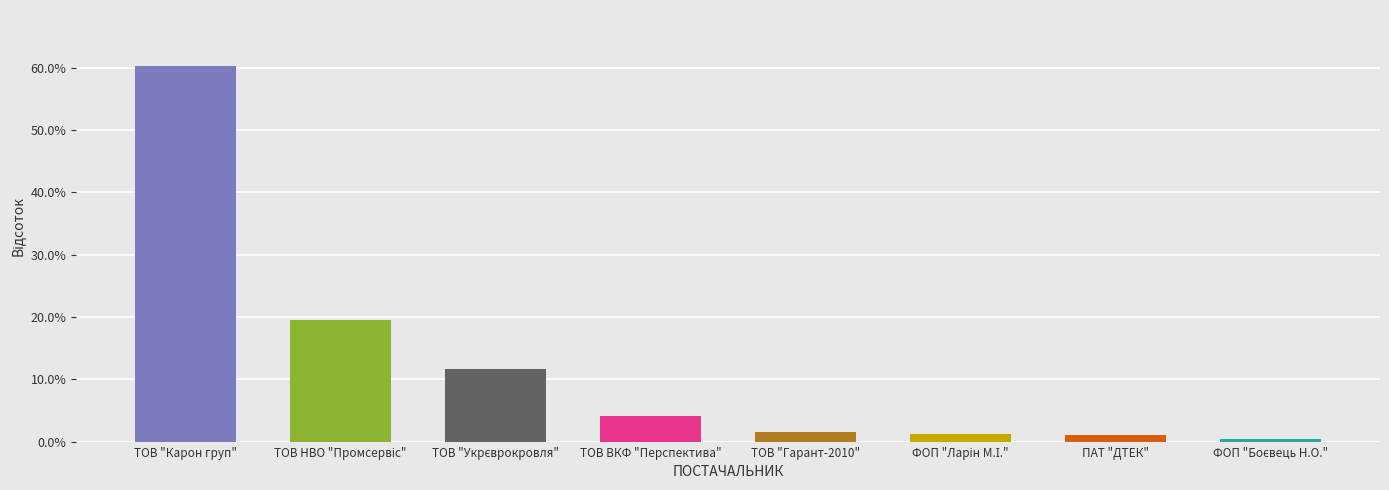

Is it true that the value at ТОВ "Гарант-2010" is 1.6?

True